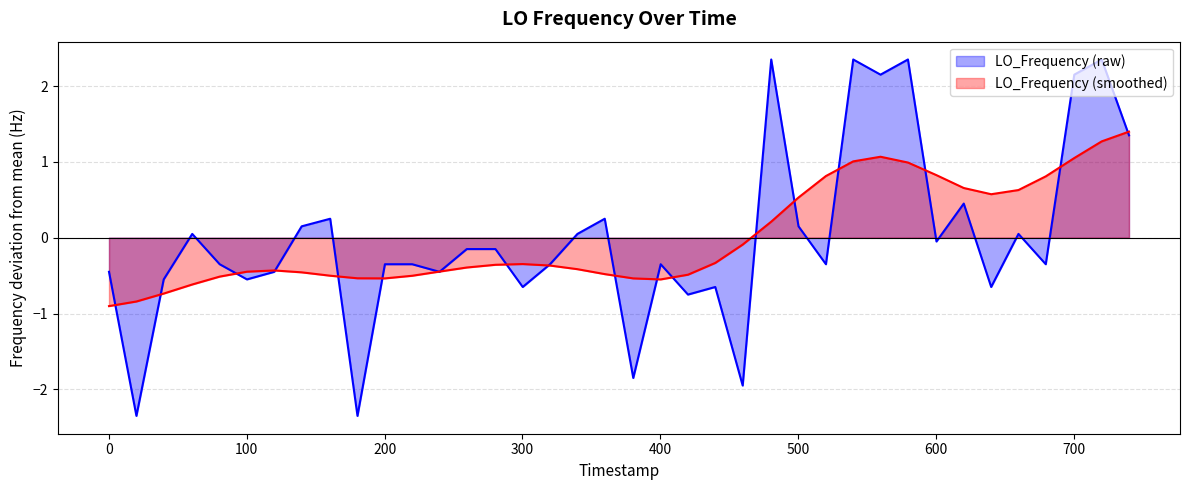

True or false: there are more than 0 points higher than both neighbors.

True